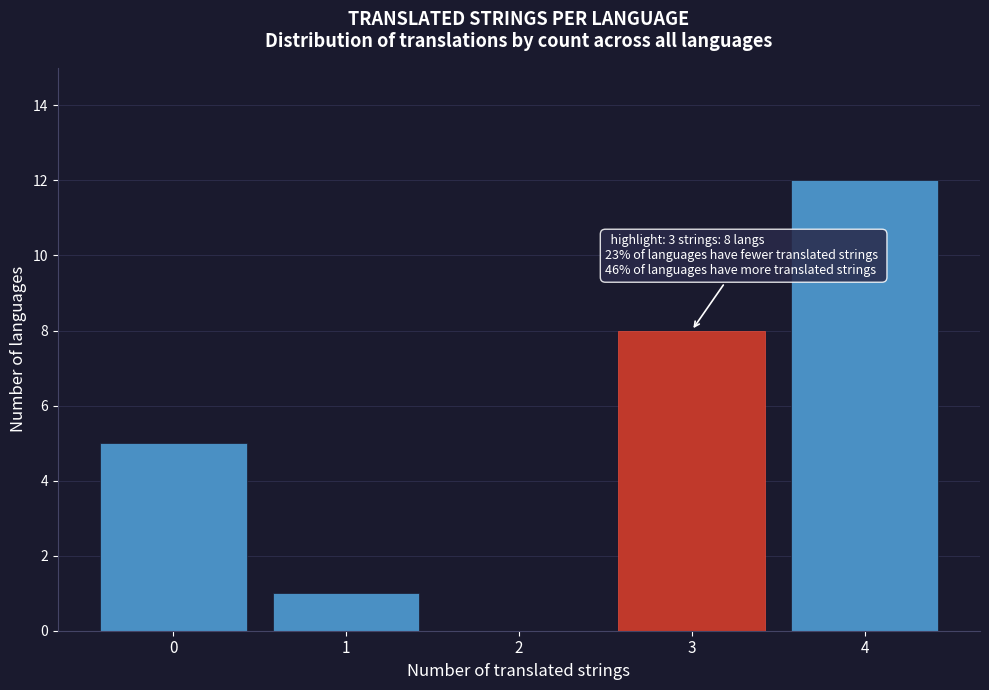

Reading left to right, what are all the values shown in this chart?

0=5	1=1	2=0	3=8	4=12